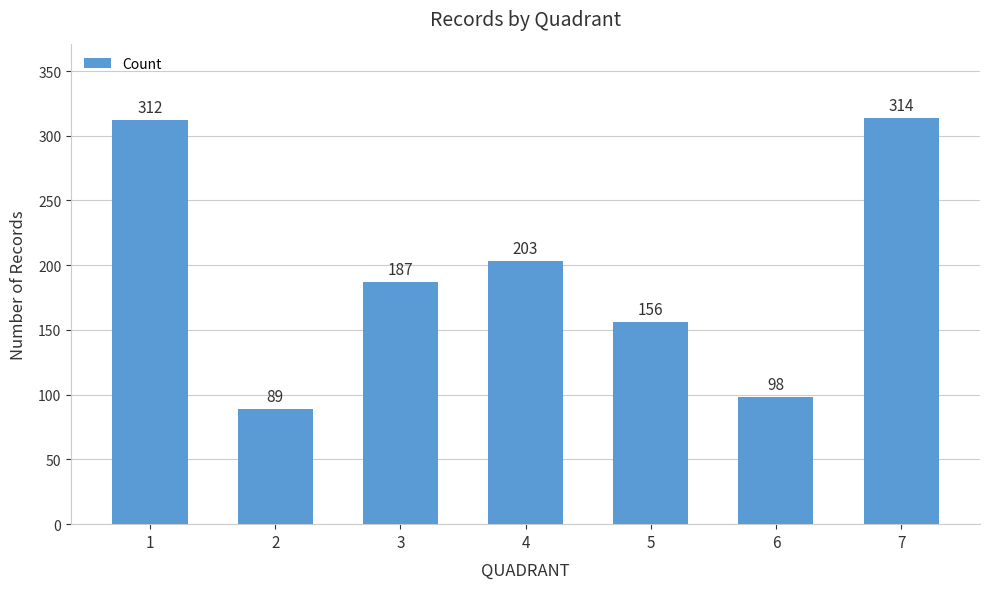

What is the greatest value displayed?

314